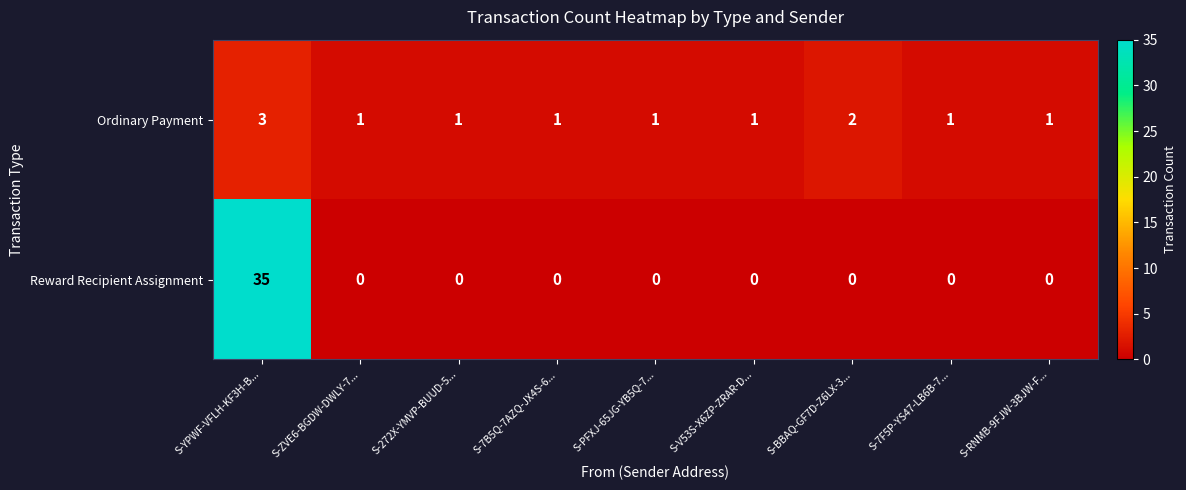

What is the sum of all Ordinary Payment values?

12